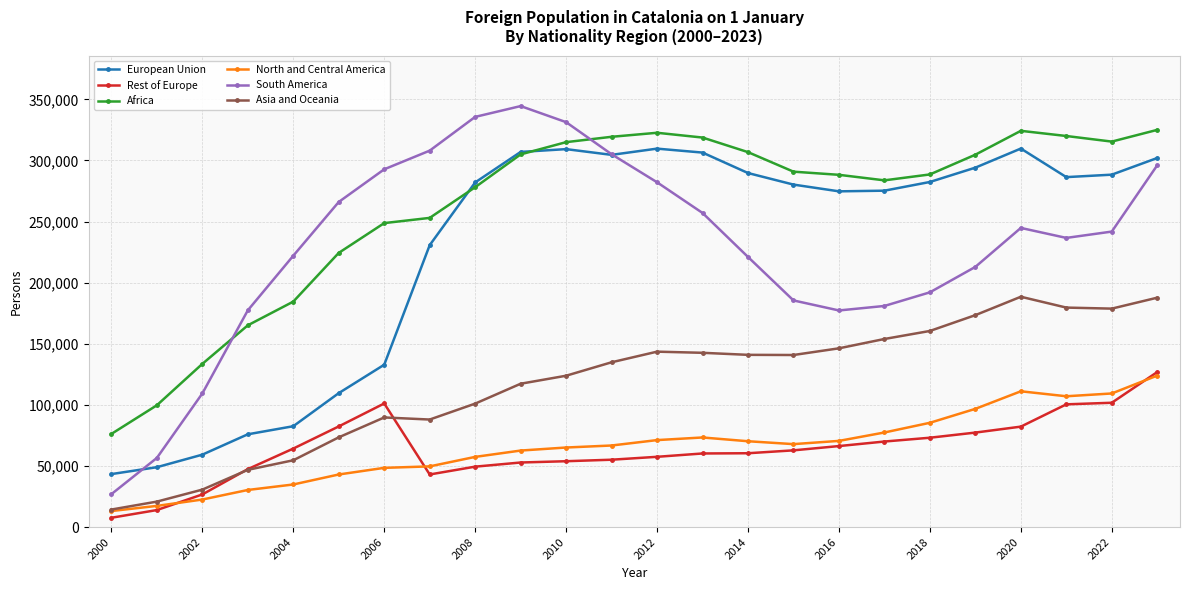

How many data points in Africa are less than 290844?

12